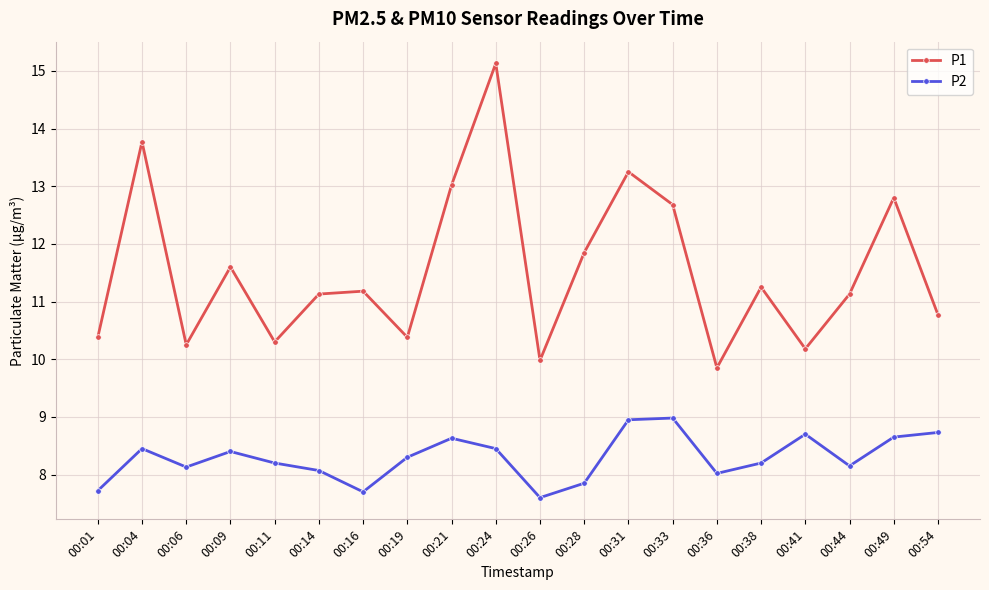

Which series has the largest range (max minus min)?

P1